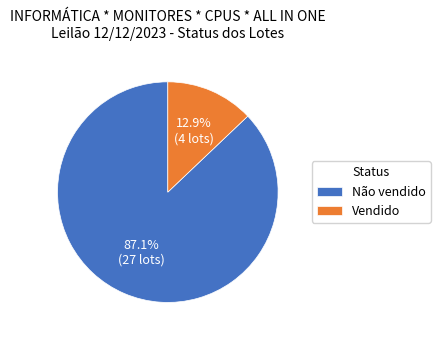

To the nearest percent, what is the difference between the largest and smallest slice percentages?

74%